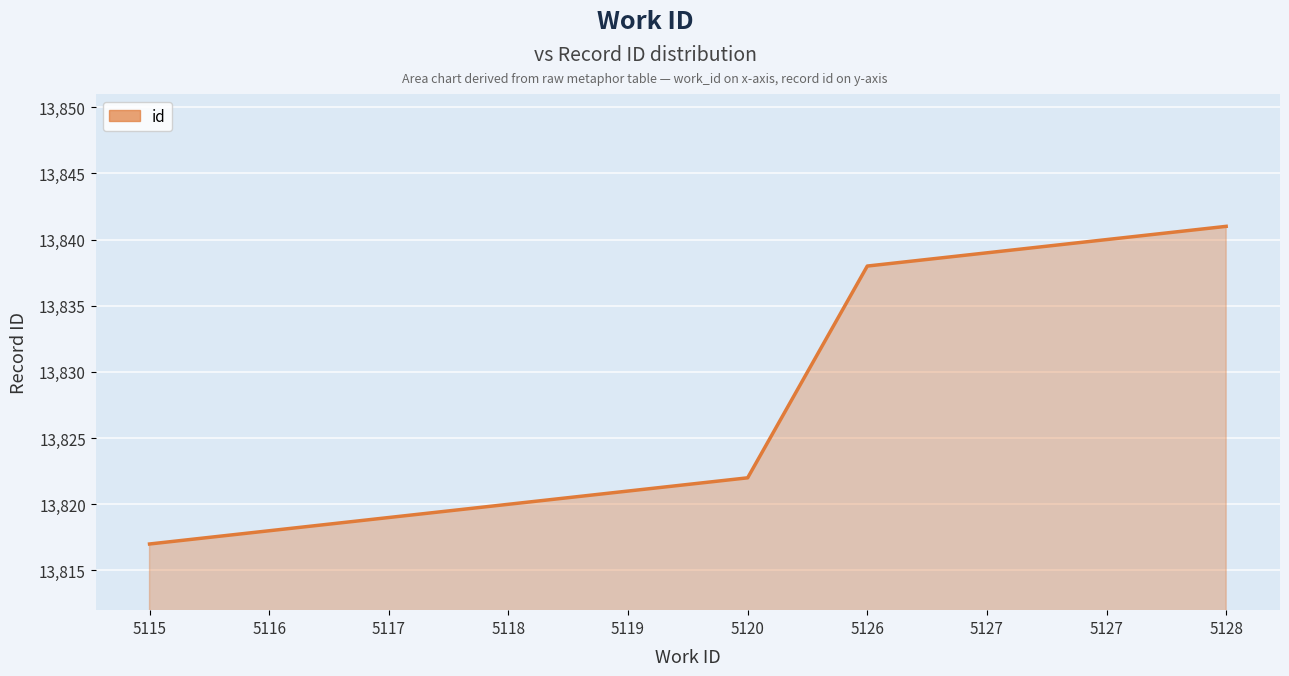

Approximately how many times larger is the value at 5116 compared to 5118?

1.0